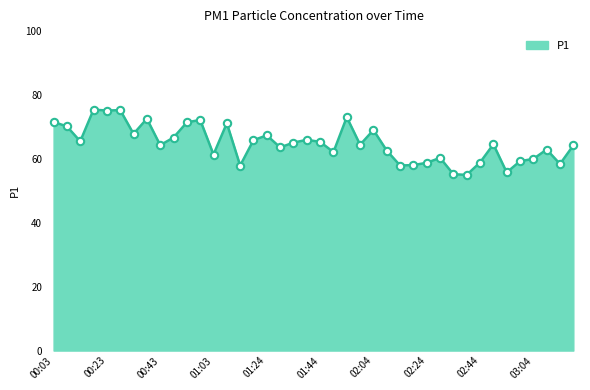

What is the difference between the maximum and minimum values?

20.4